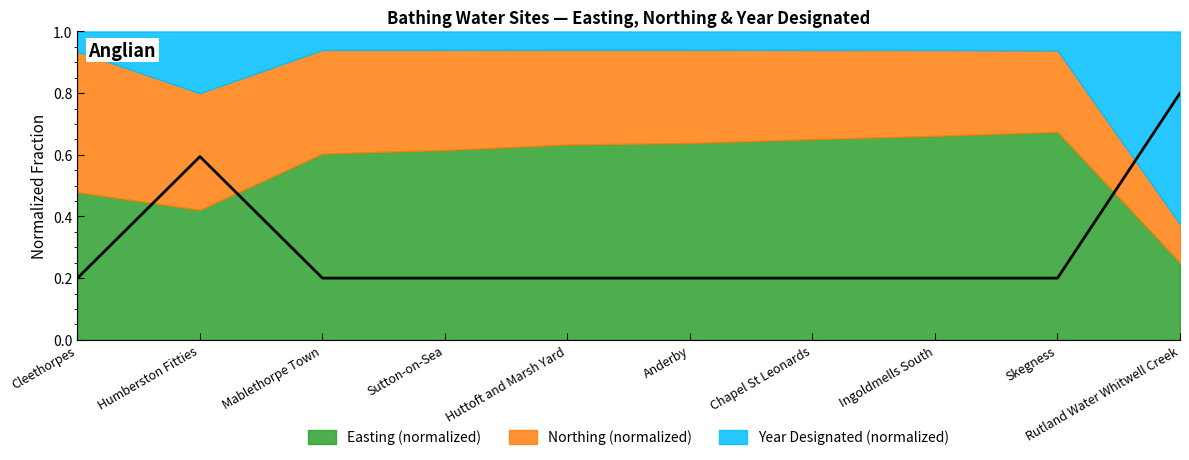

What is the label of the 1st point from the right?

Rutland Water Whitwell Creek